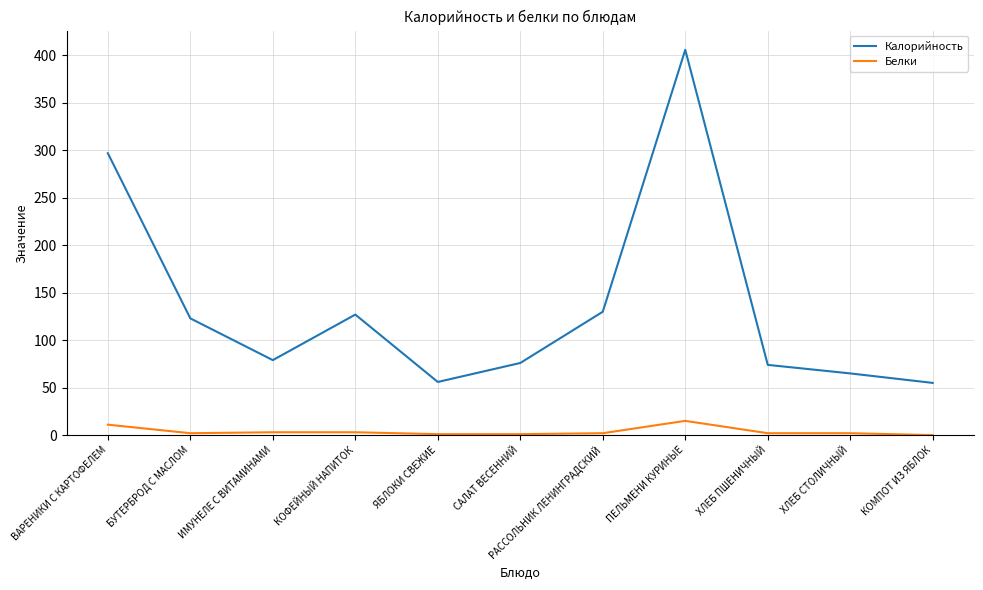

Count the number of data series in this chart.

2